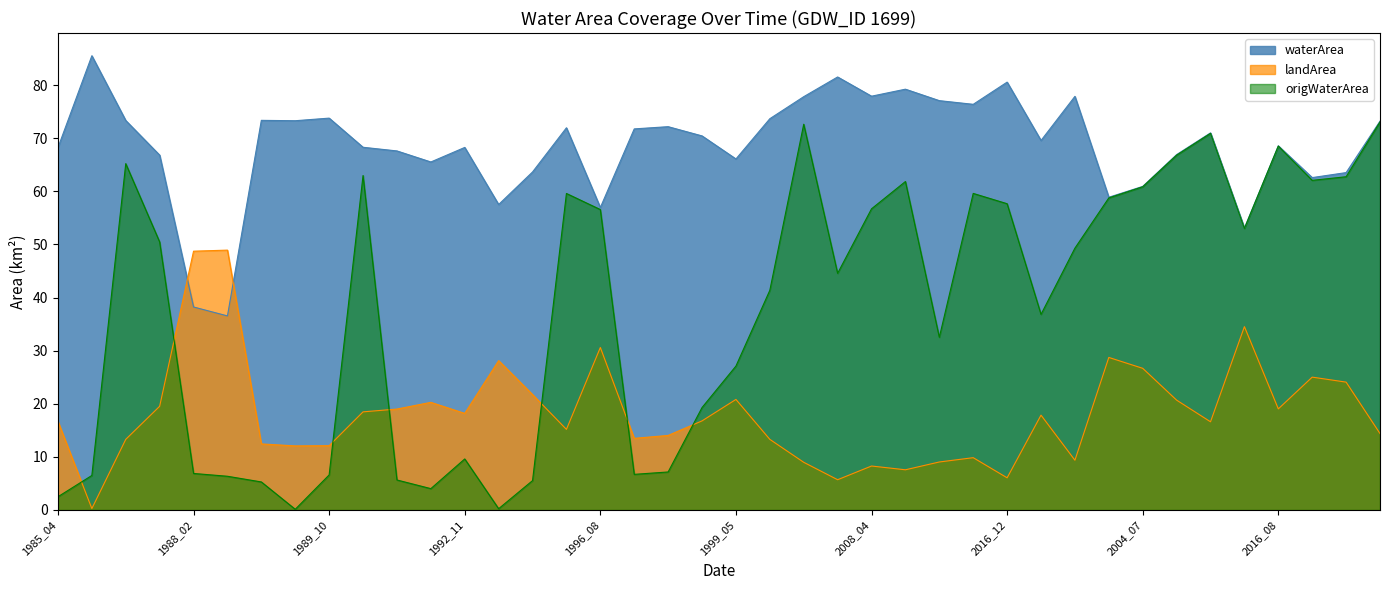

What is the value of the waterArea point at the 26th from the left?

79.2